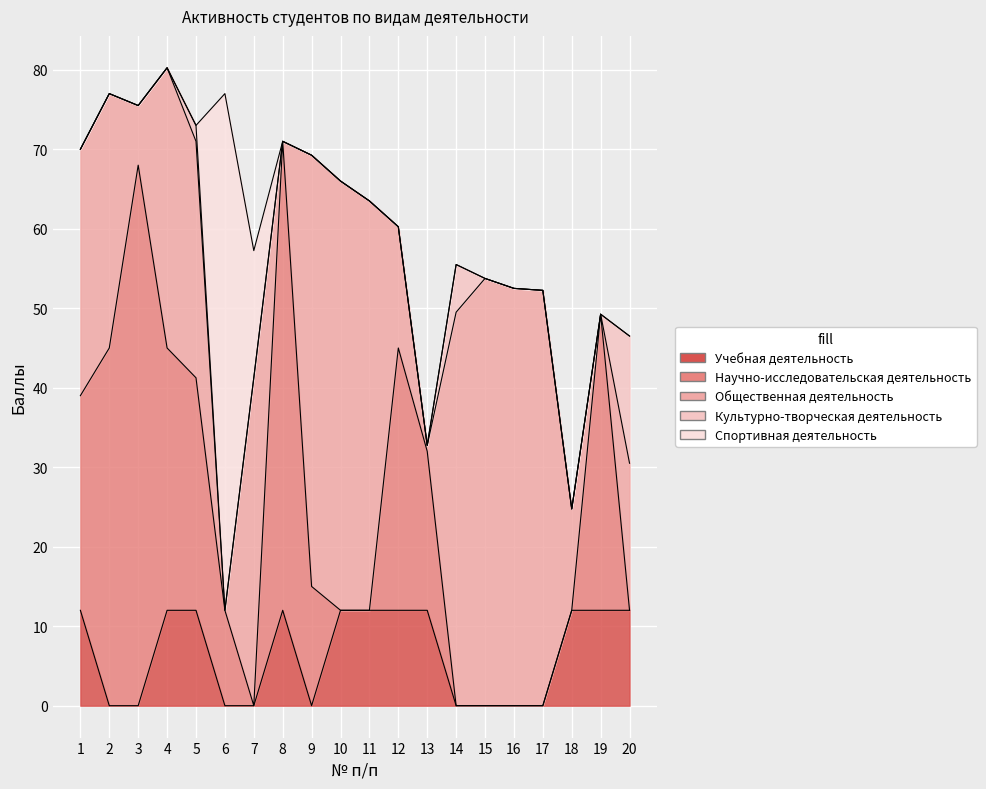

What is the maximum value shown in the chart?

68.0